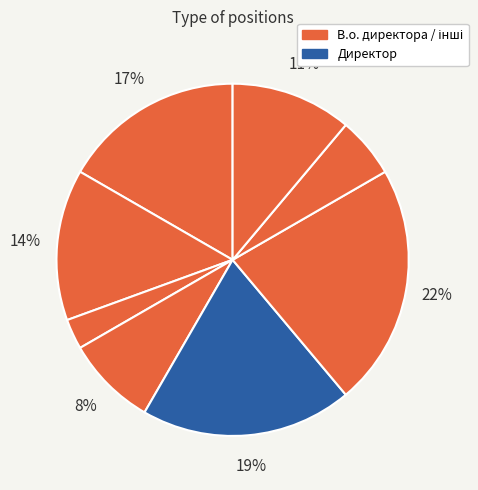

To the nearest percent, what is the average slice percentage?

12%